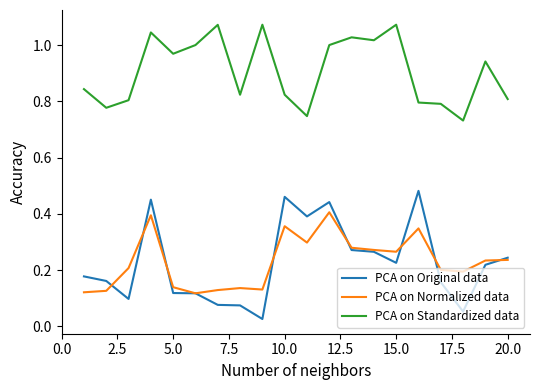

Which series has the widest spread of values?

PCA on Original data